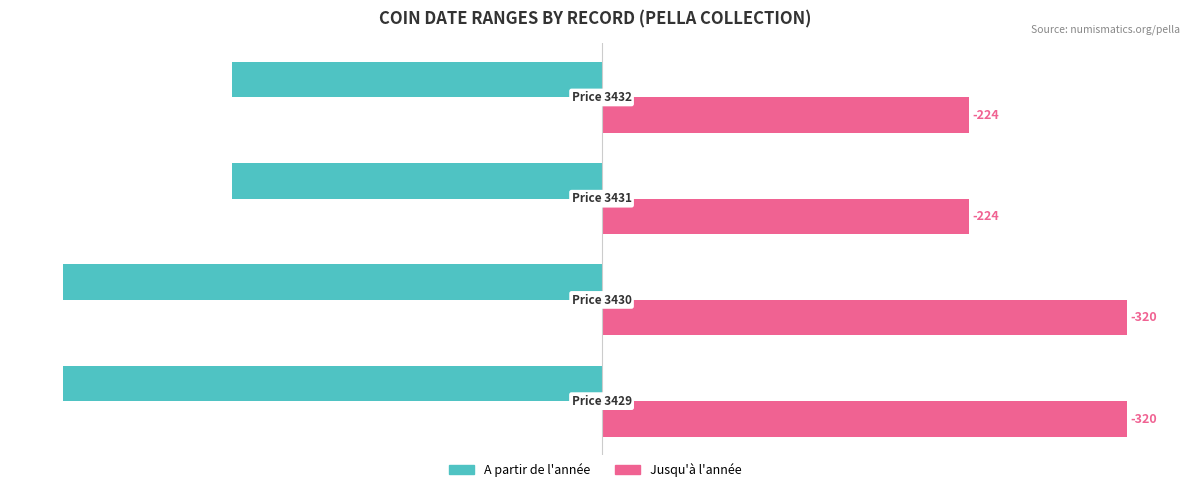

Which series has the largest range (max minus min)?

A partir de l'année